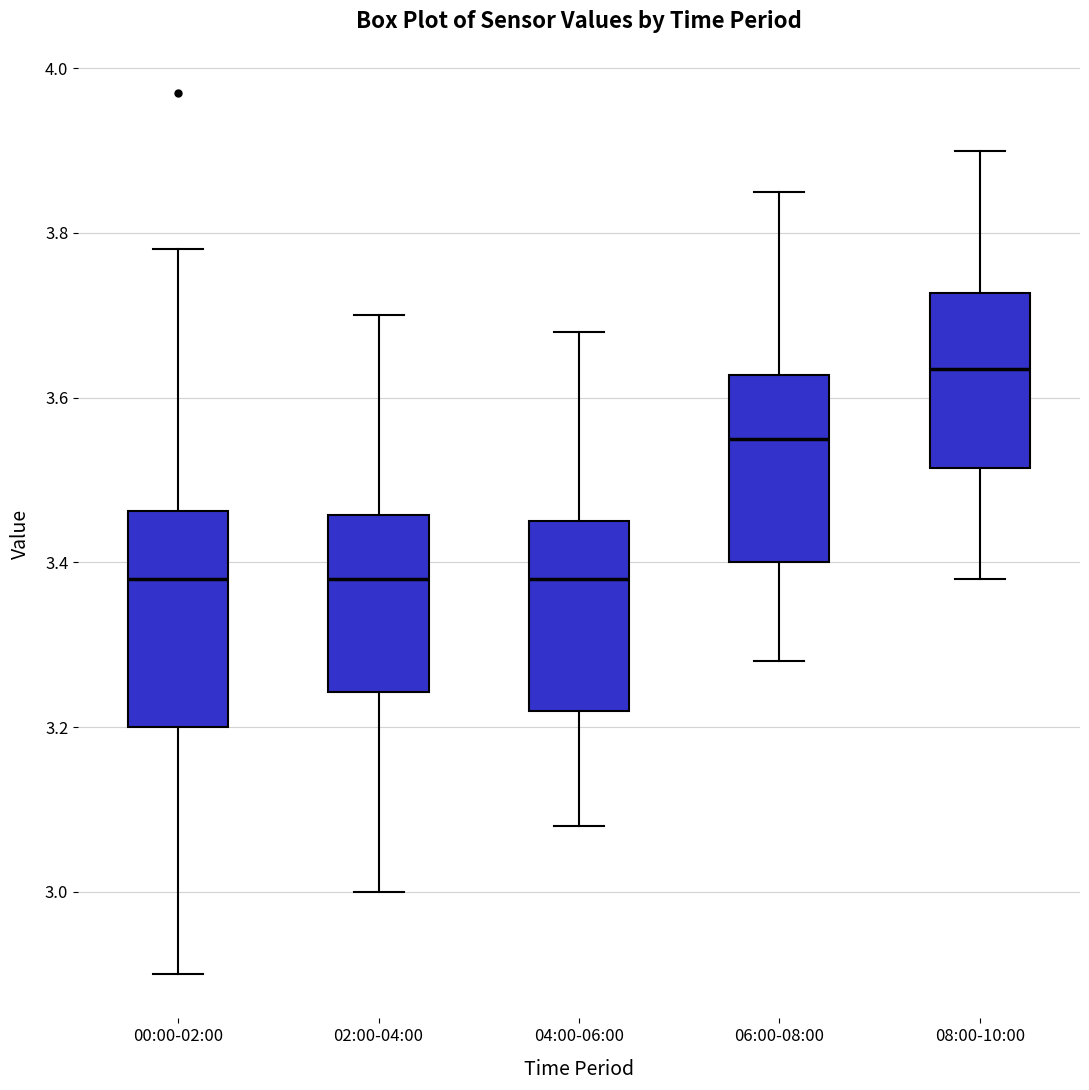

Comparing the boxes themselves (not the whiskers), which one is the tallest?

00:00-02:00